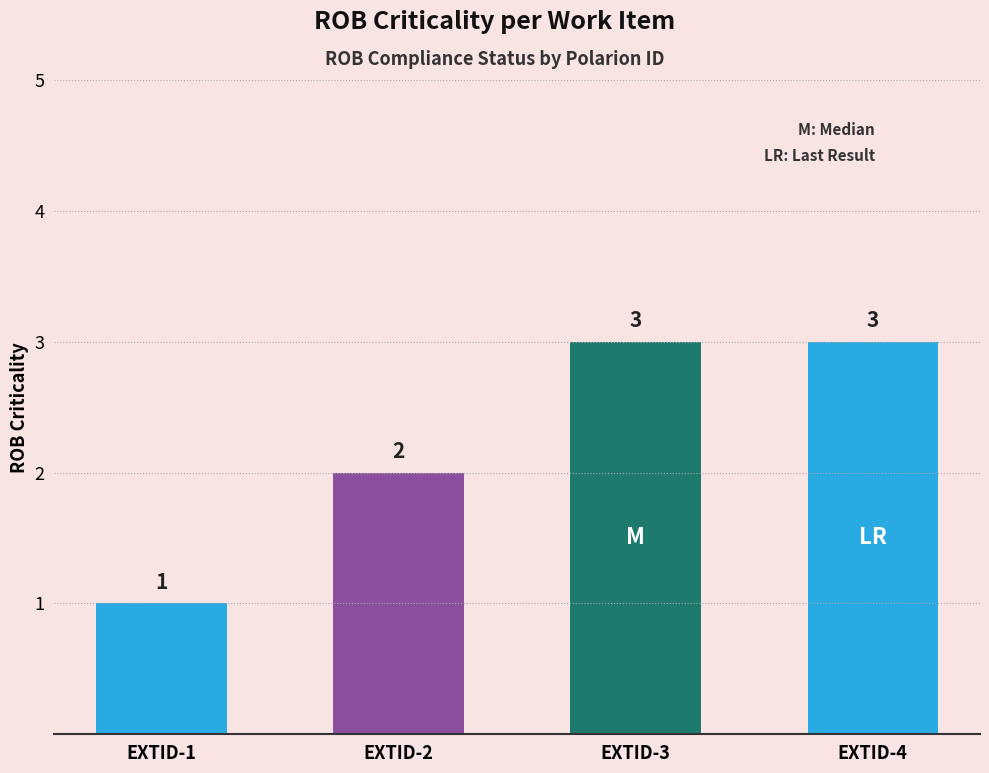

Between drim_4624/EXTID-3 and drim_4624/EXTID-2, which is larger?

drim_4624/EXTID-3